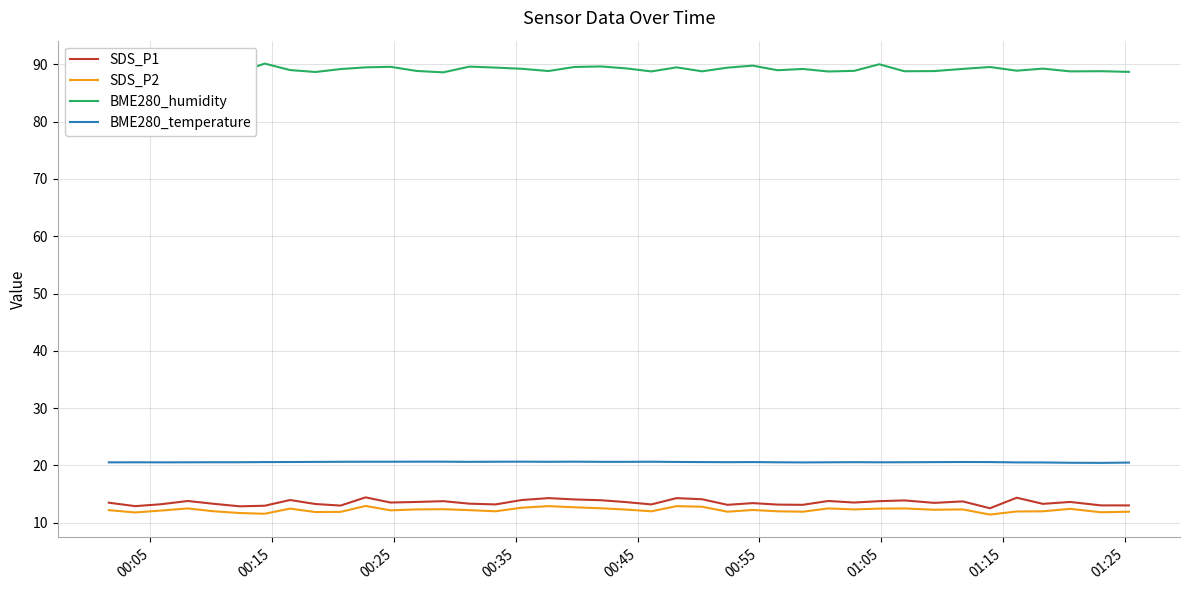

What is the minimum value for SDS_P2?

11.4